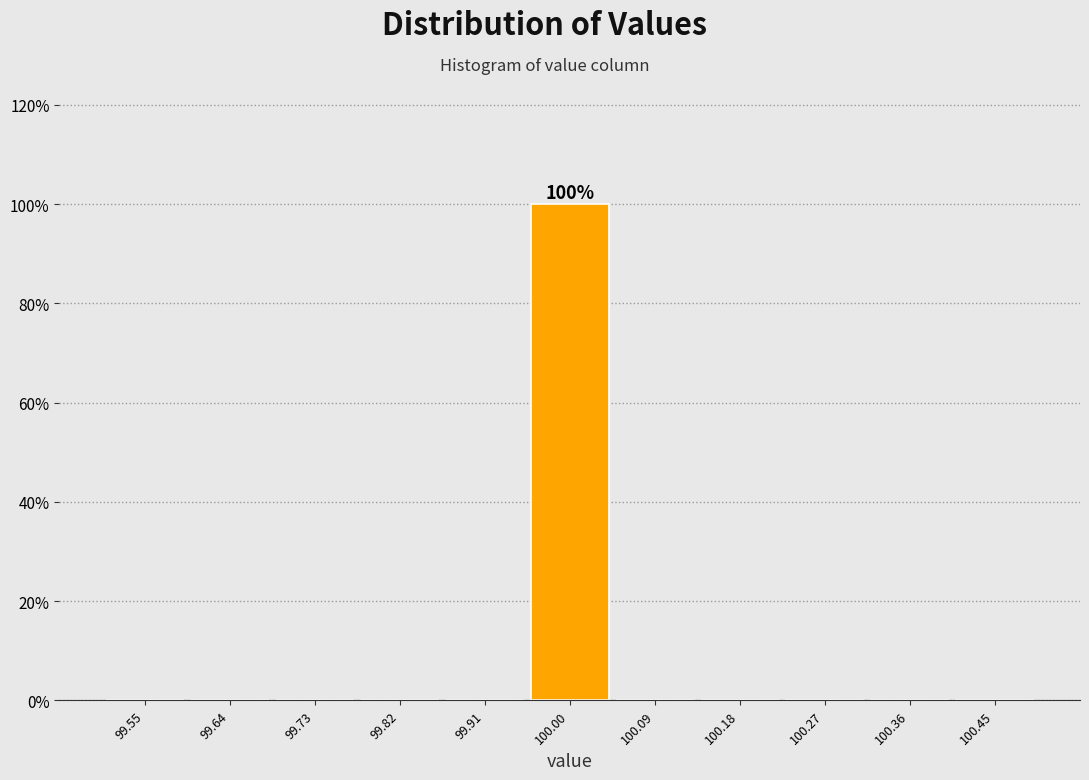

Which range on the x-axis has the tallest bar?

99.95 to 100.05